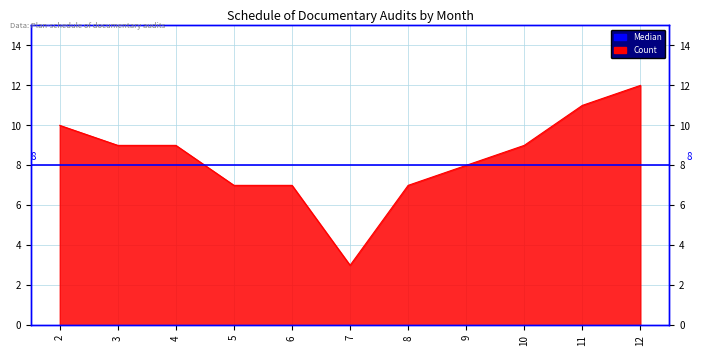

Reading right to left, transcribe all the data shown in this chart.

12	11	9	8	7	3	7	7	9	9	10